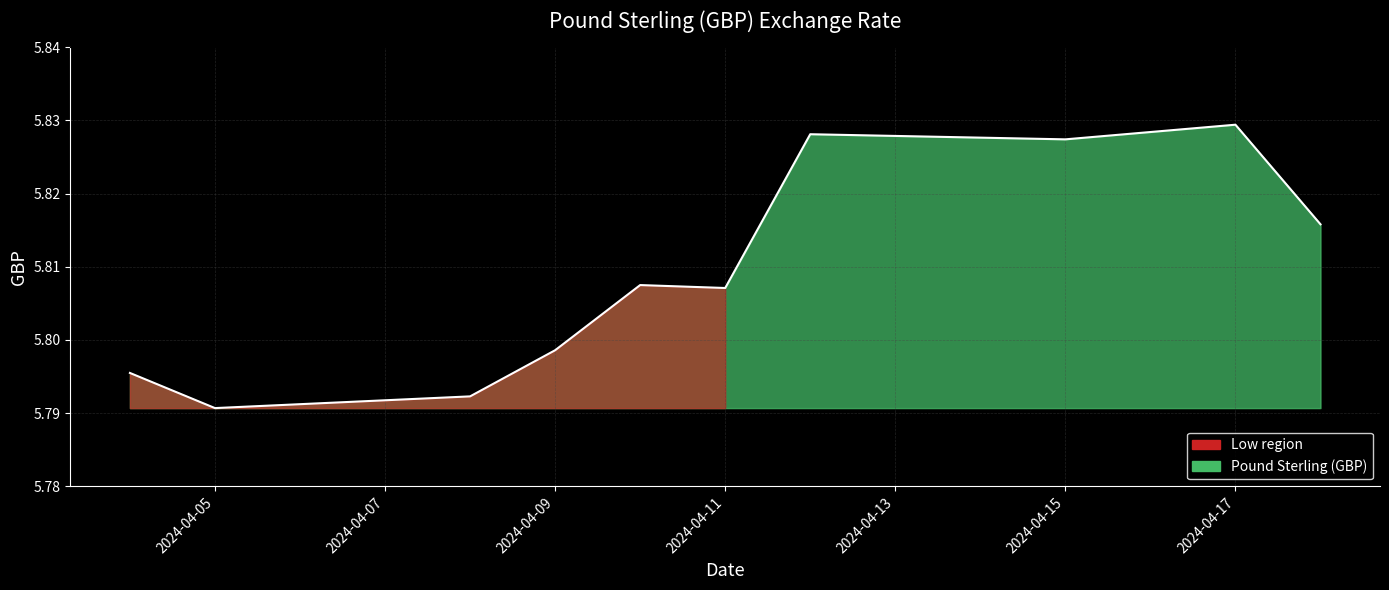

Does the chart display data point markers on the line(s)?

No